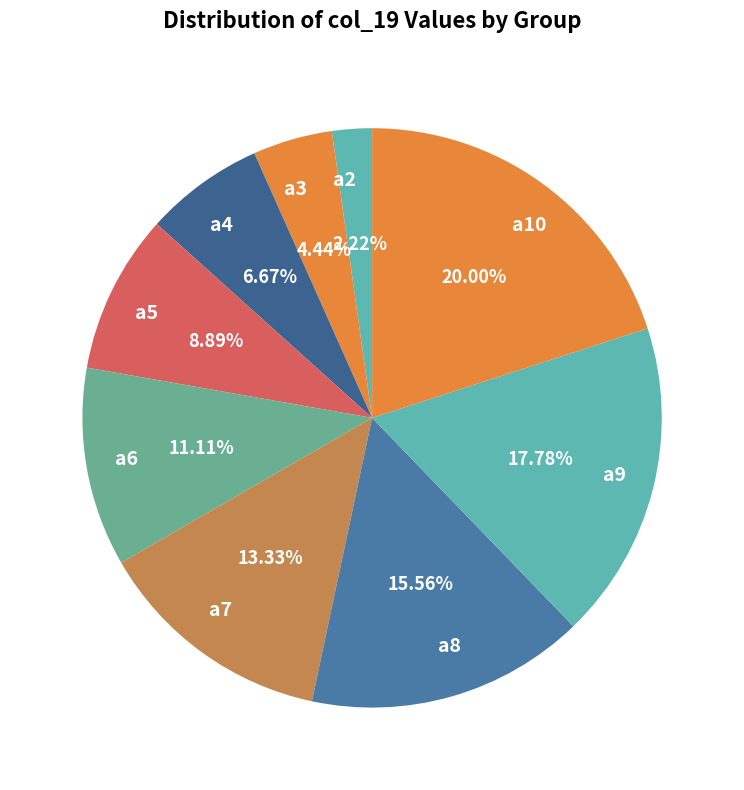

How many segments does this pie chart have?

9